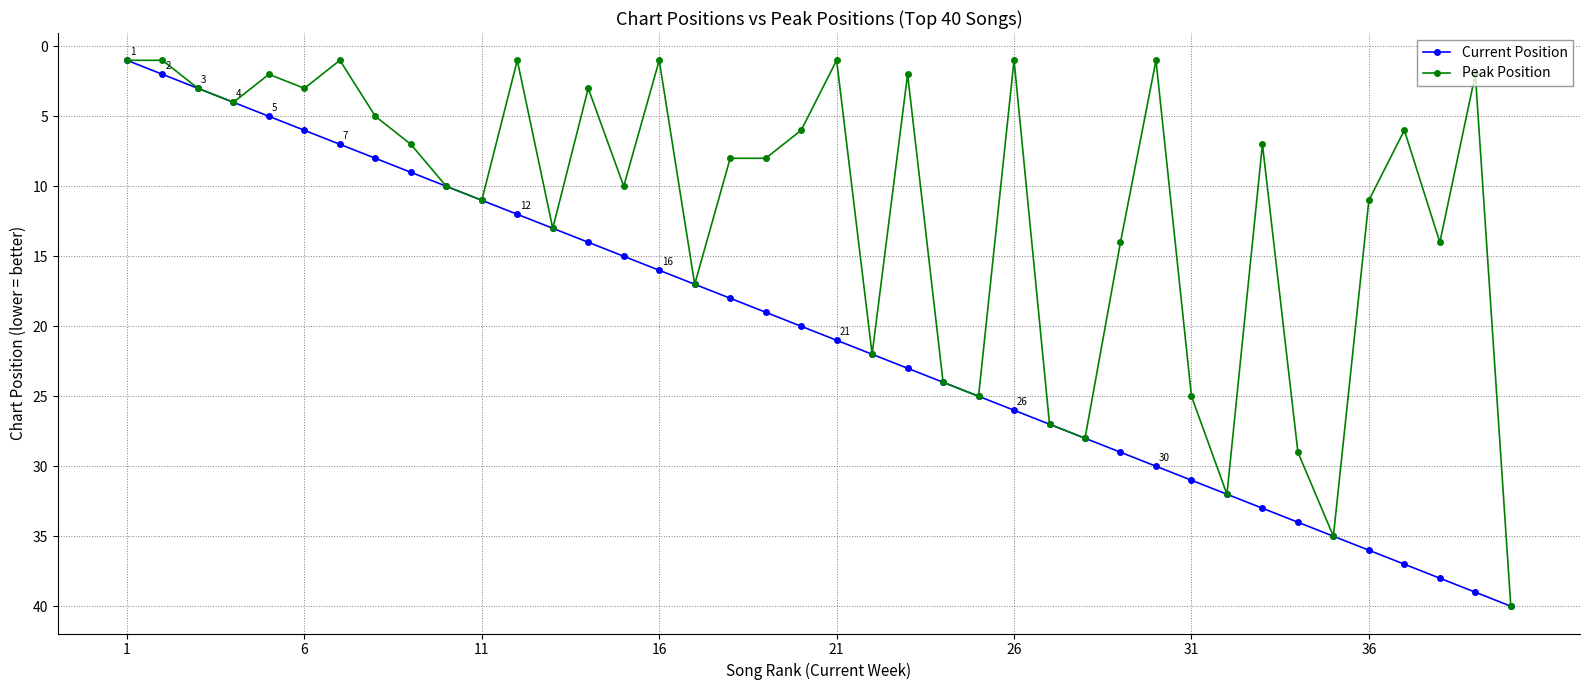

Reading left to right, list all the values displayed in this chart.

Current Position: 1	2	3	4	5	6	7	8	9	10	11	12	13	14	15	16	17	18	19	20	21	22	23	24	25	26	27	28	29	30	31	32	33	34	35	36	37	38	39	40
Peak Position: 1	1	3	4	2	3	1	5	7	10	11	1	13	3	10	1	17	8	8	6	1	22	2	24	25	1	27	28	14	1	25	32	7	29	35	11	6	14	2	40